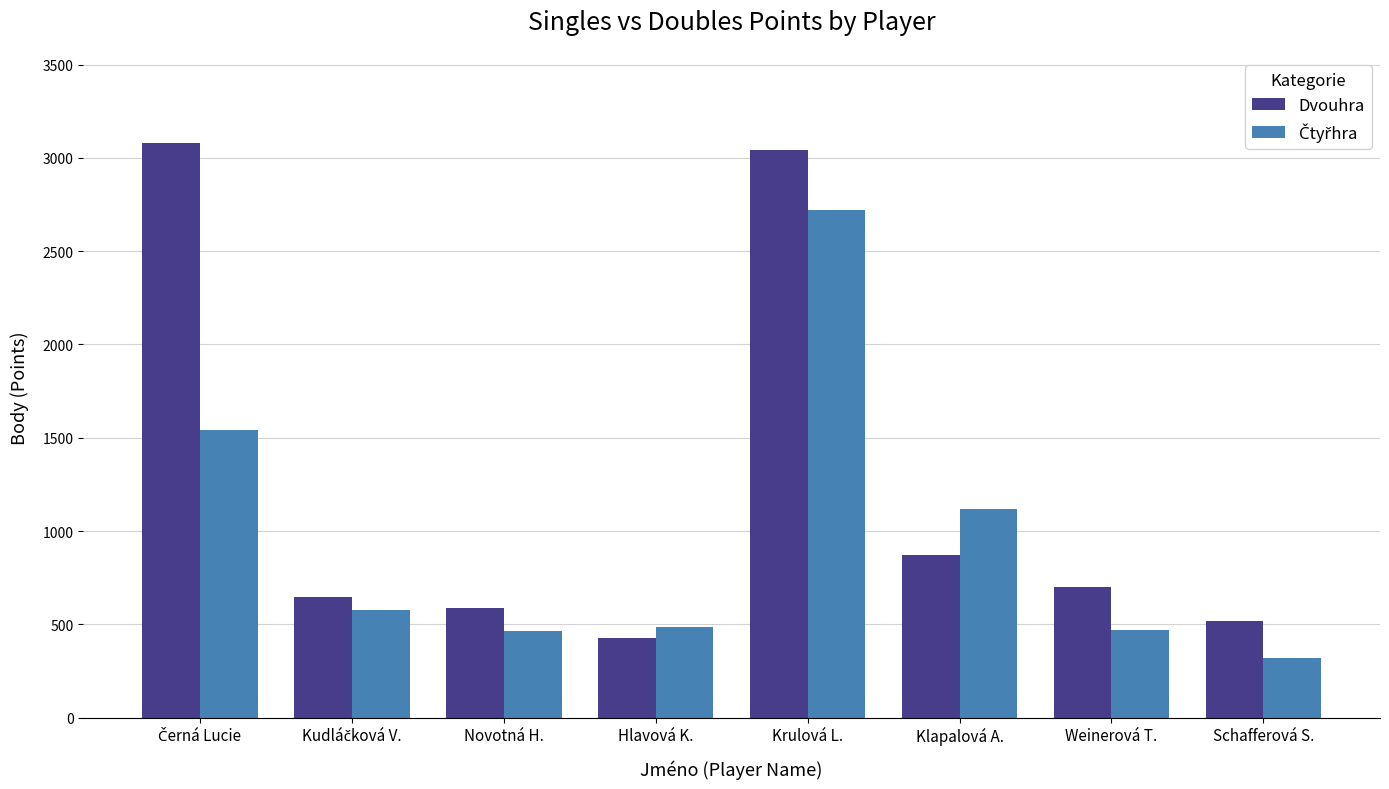

Count the number of categories in the chart.

8